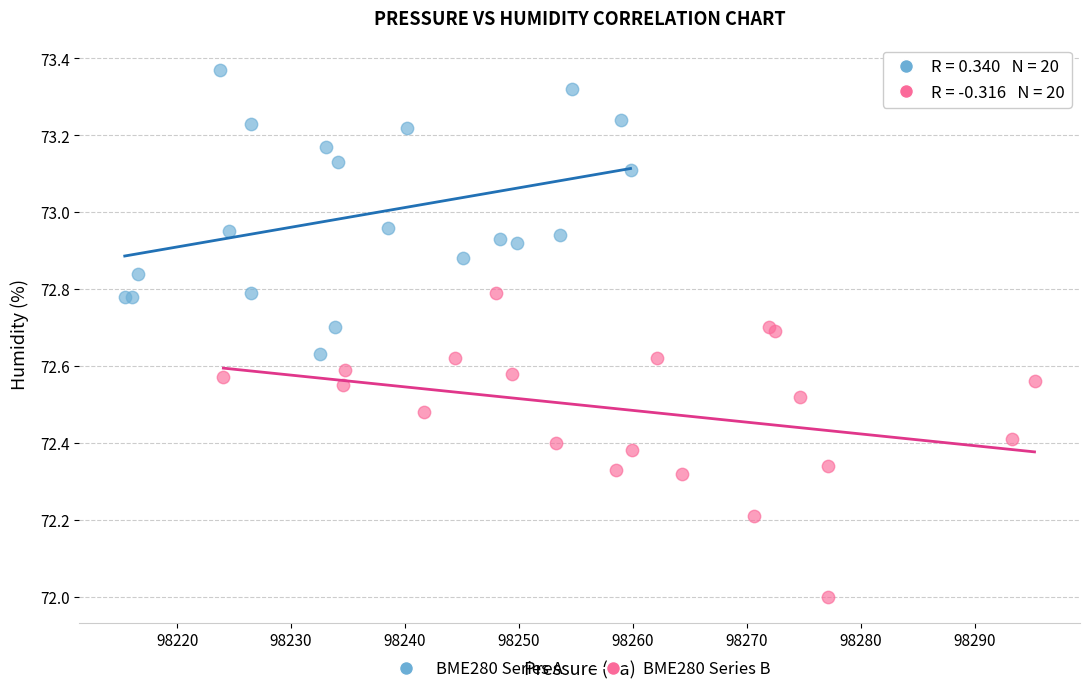

Which series contains the lowest Y value?

BME280 Series B